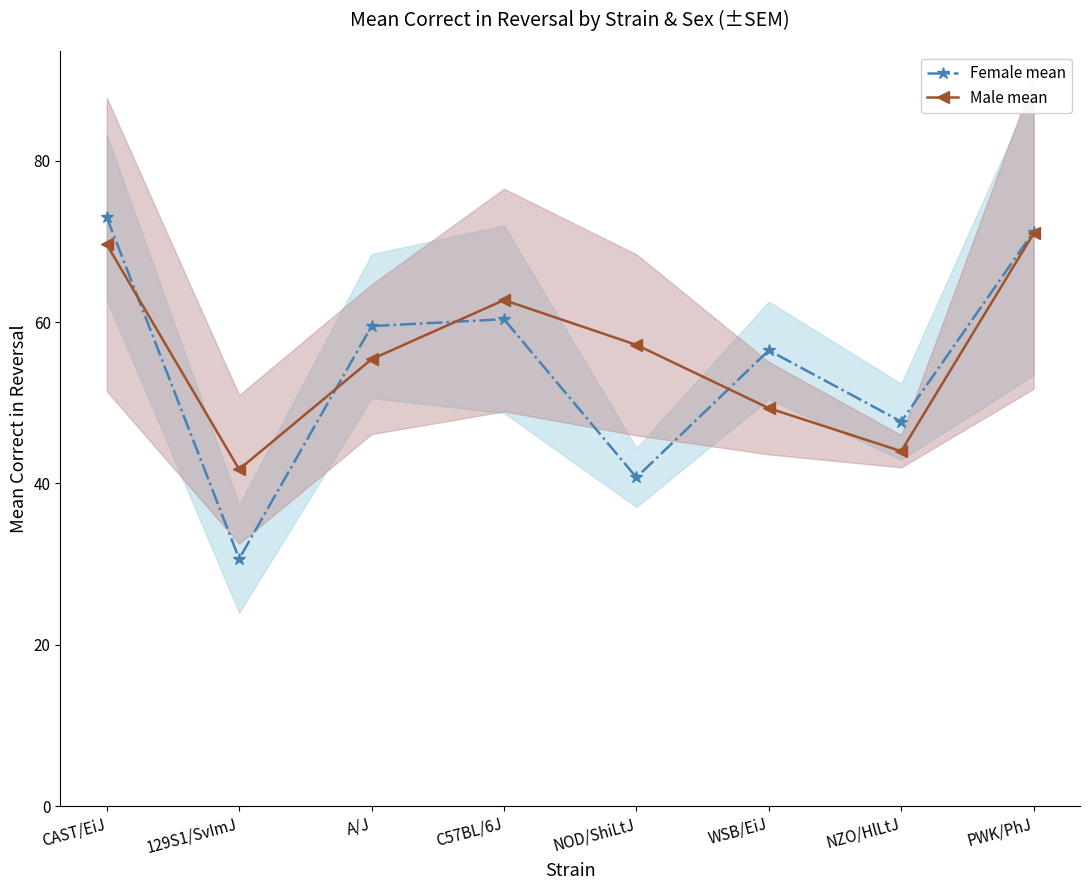

True or false: Male mean has a value of 62.7 at C57BL/6J.

True